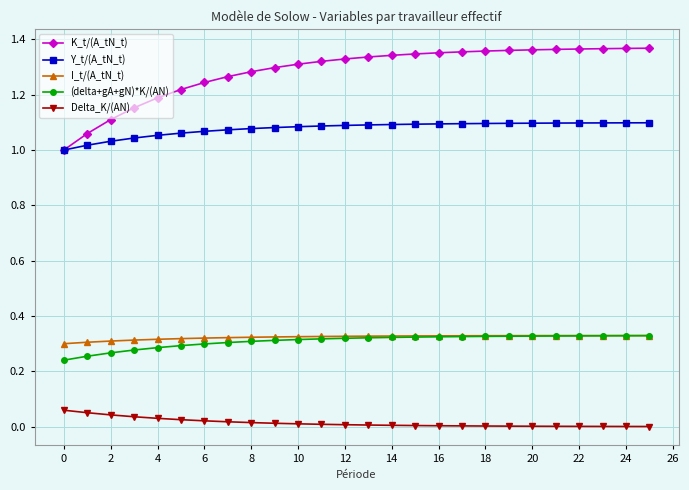

Which series has the widest spread of values?

K_t/(A_tN_t)